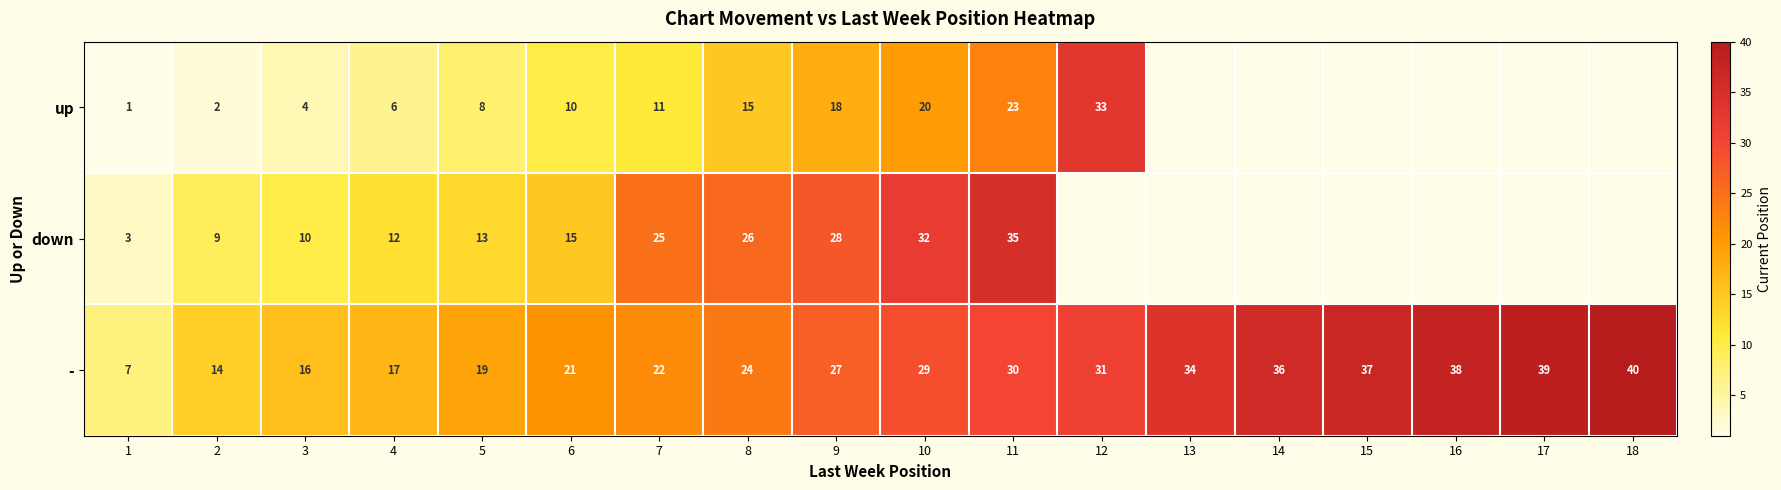

What is the difference between the up values at 6 and 10?

10